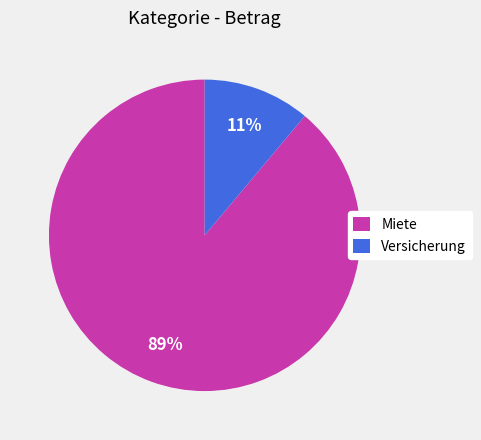

How many segments does this pie chart have?

2